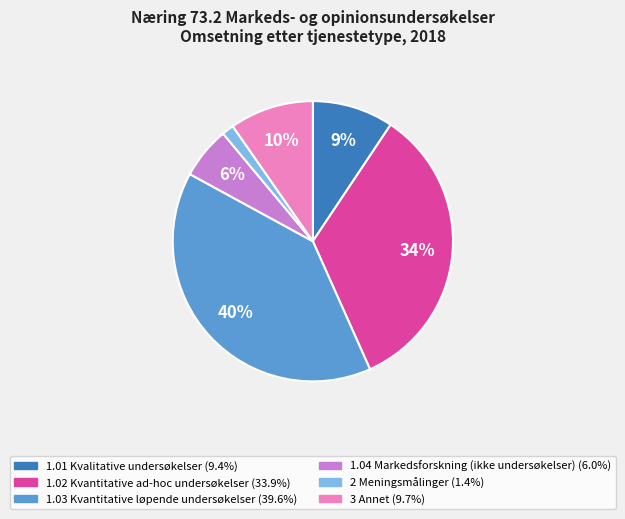

The 3 Annet slice represents 10% of the pie. True or false?

True